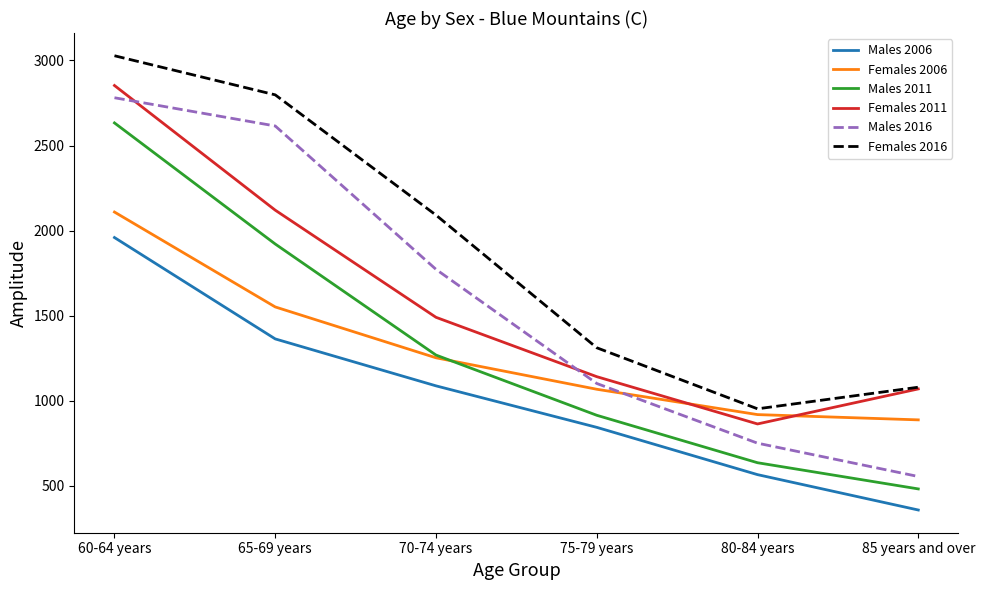

At which label does Females 2006 reach its peak?

60-64 years